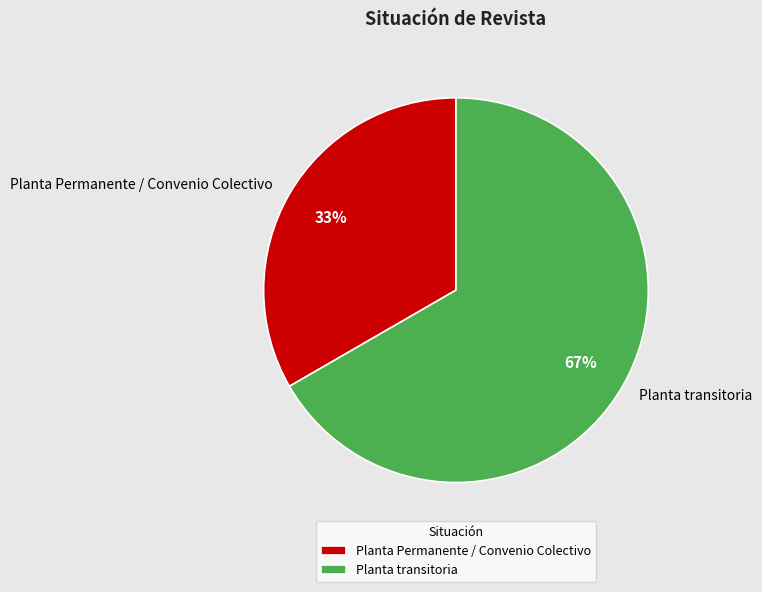

True or false: Planta Permanente / Convenio Colectivo accounts for 33% of the total.

True